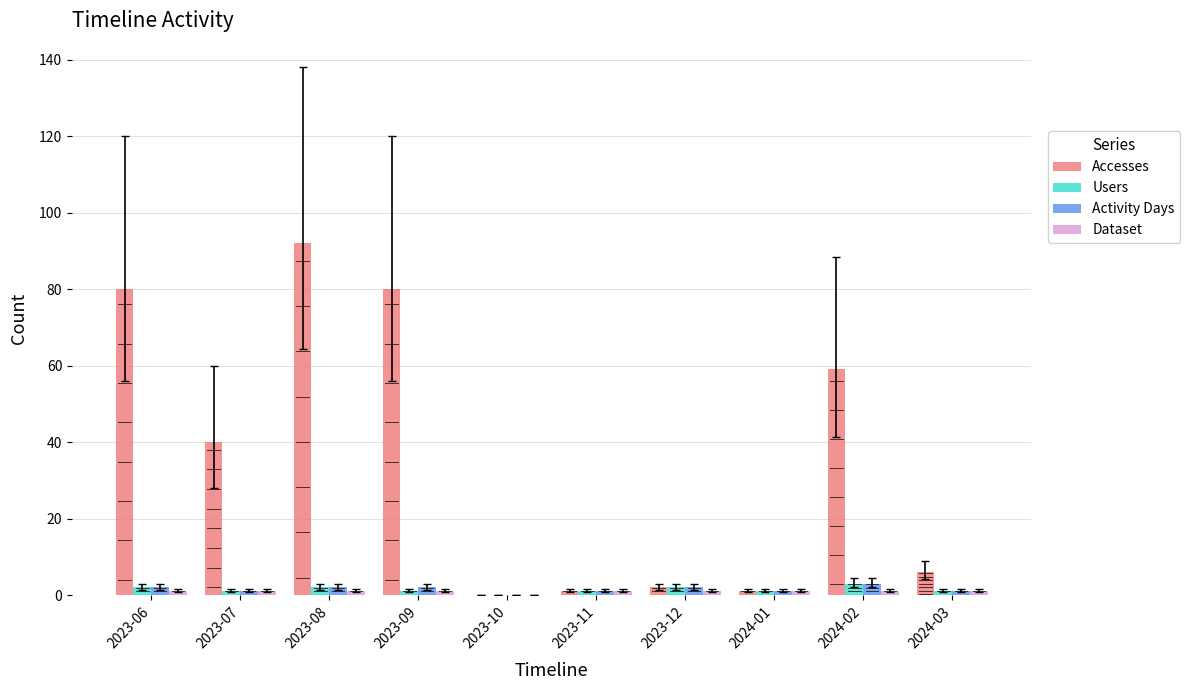

Rank the categories by Users value from lowest to highest.

2023-10, 2023-07, 2023-09, 2023-11, 2024-01, 2024-03, 2023-06, 2023-08, 2023-12, 2024-02